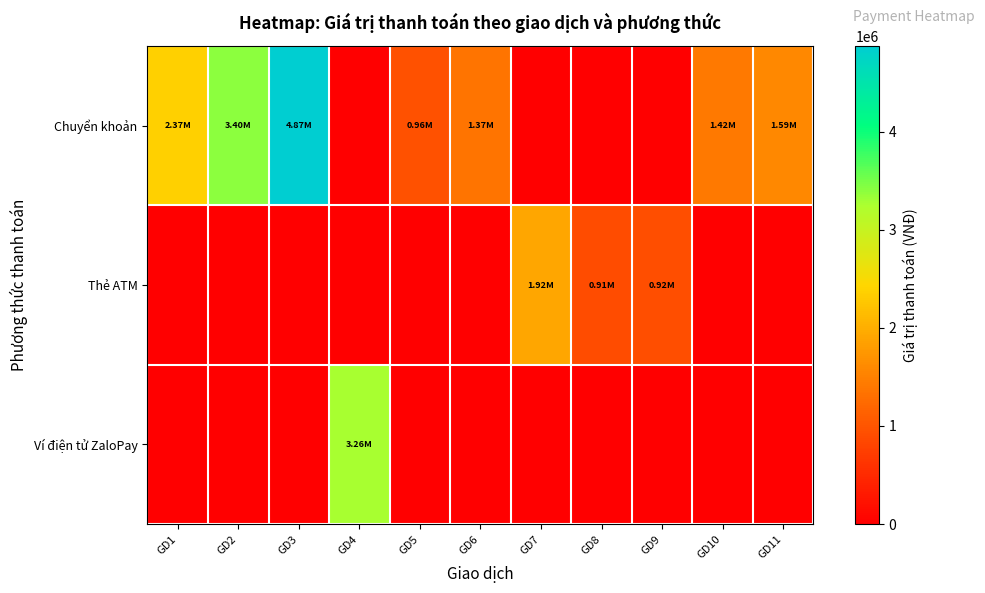

Reading left to right, what are all the values shown in this chart?

Chuyển khoản: GD1=2374000	GD2=3398000	GD3=4871000	GD4=0	GD5=960000	GD6=1366000	GD7=0	GD8=0	GD9=0	GD10=1416000	GD11=1586000
Thẻ ATM: GD1=0	GD2=0	GD3=0	GD4=0	GD5=0	GD6=0	GD7=1916000	GD8=912000	GD9=920000	GD10=0	GD11=0
Ví điện tử ZaloPay: GD1=0	GD2=0	GD3=0	GD4=3263000	GD5=0	GD6=0	GD7=0	GD8=0	GD9=0	GD10=0	GD11=0